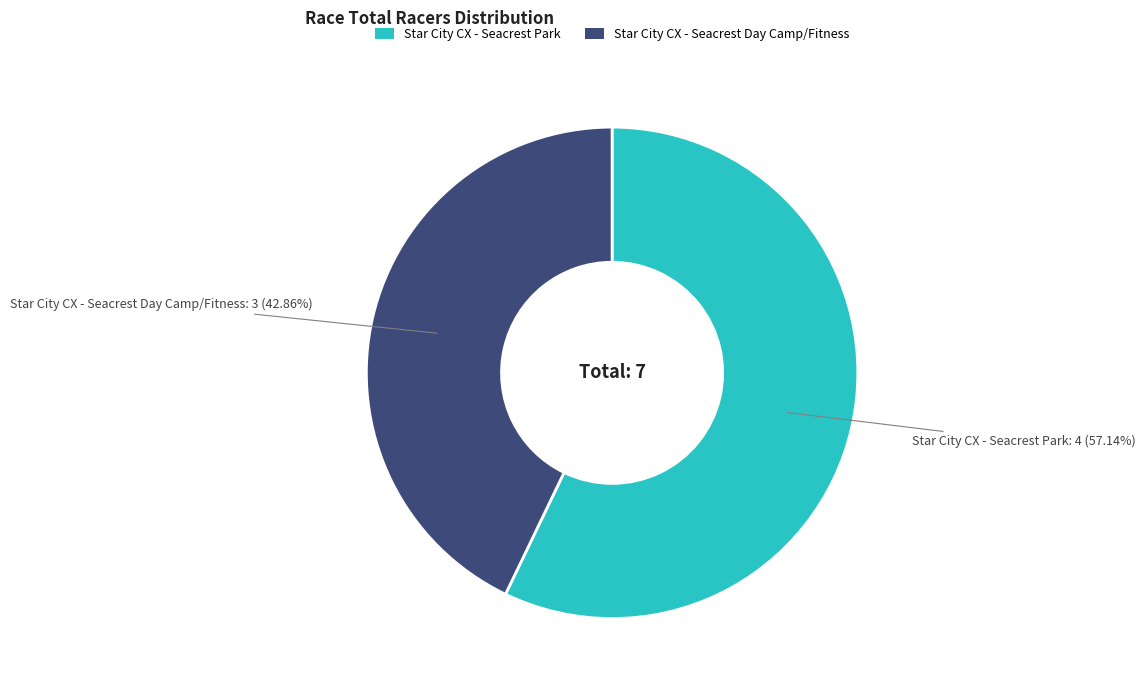

What percentage do Star City CX - Seacrest Day Camp/Fitness and Star City CX - Seacrest Park together represent?

100.0%